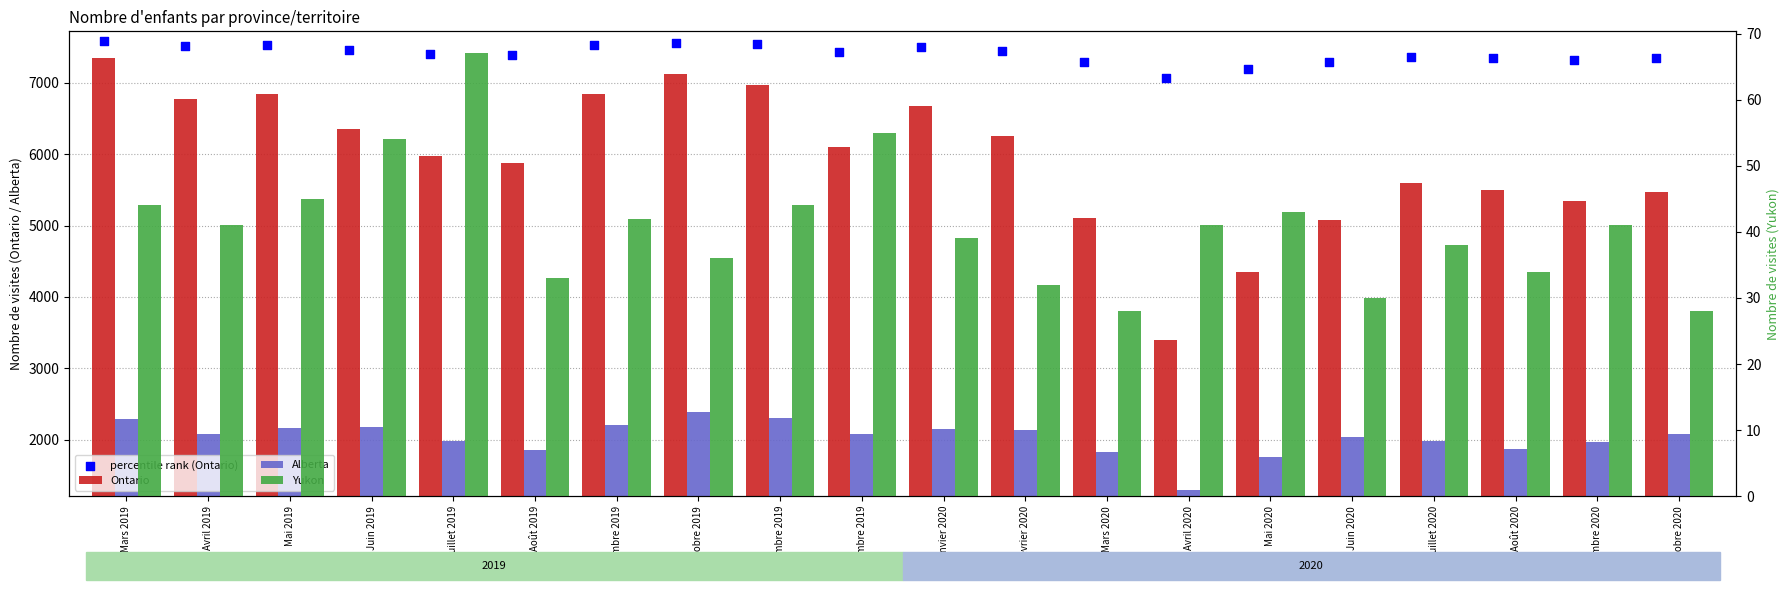

What are all the series names shown in the legend?

Ontario, Alberta, percentile rank (Ontario), Yukon